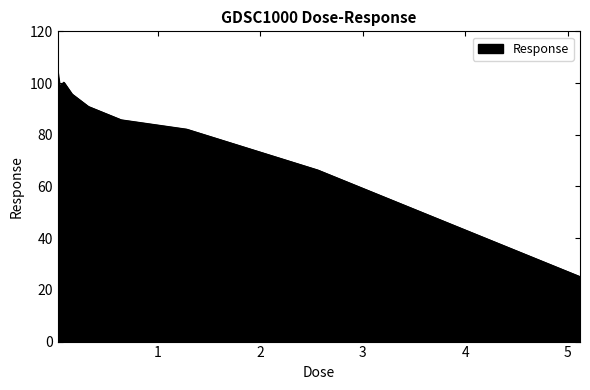

What is the difference between the maximum and minimum values?

79.4